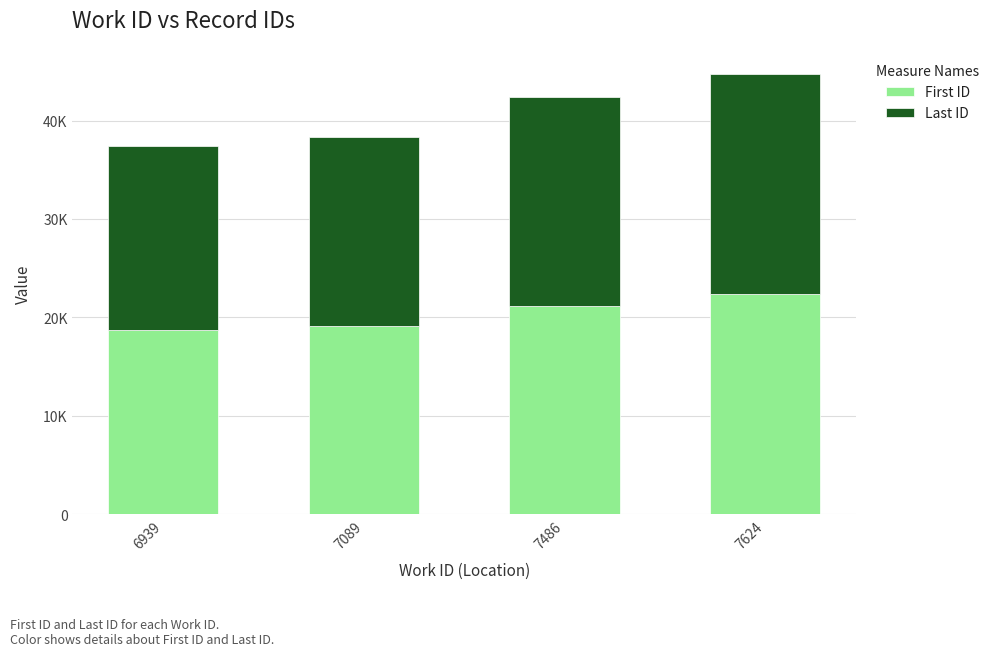

Which has a higher value, 7486 or 7624?

7624